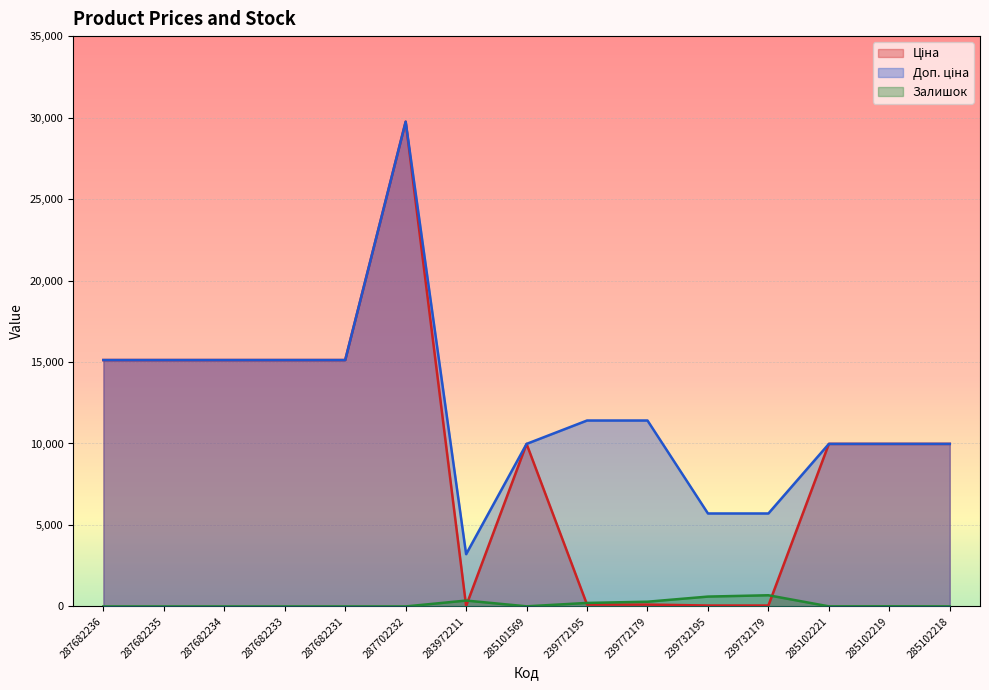

List the labels in order of Залишок value, largest first.

239732179, 239732195, 283972211, 239772179, 239772195, 285102219, 285101569, 285102221, 285102218, 287682236, 287682235, 287682234, 287682233, 287682231, 287702232